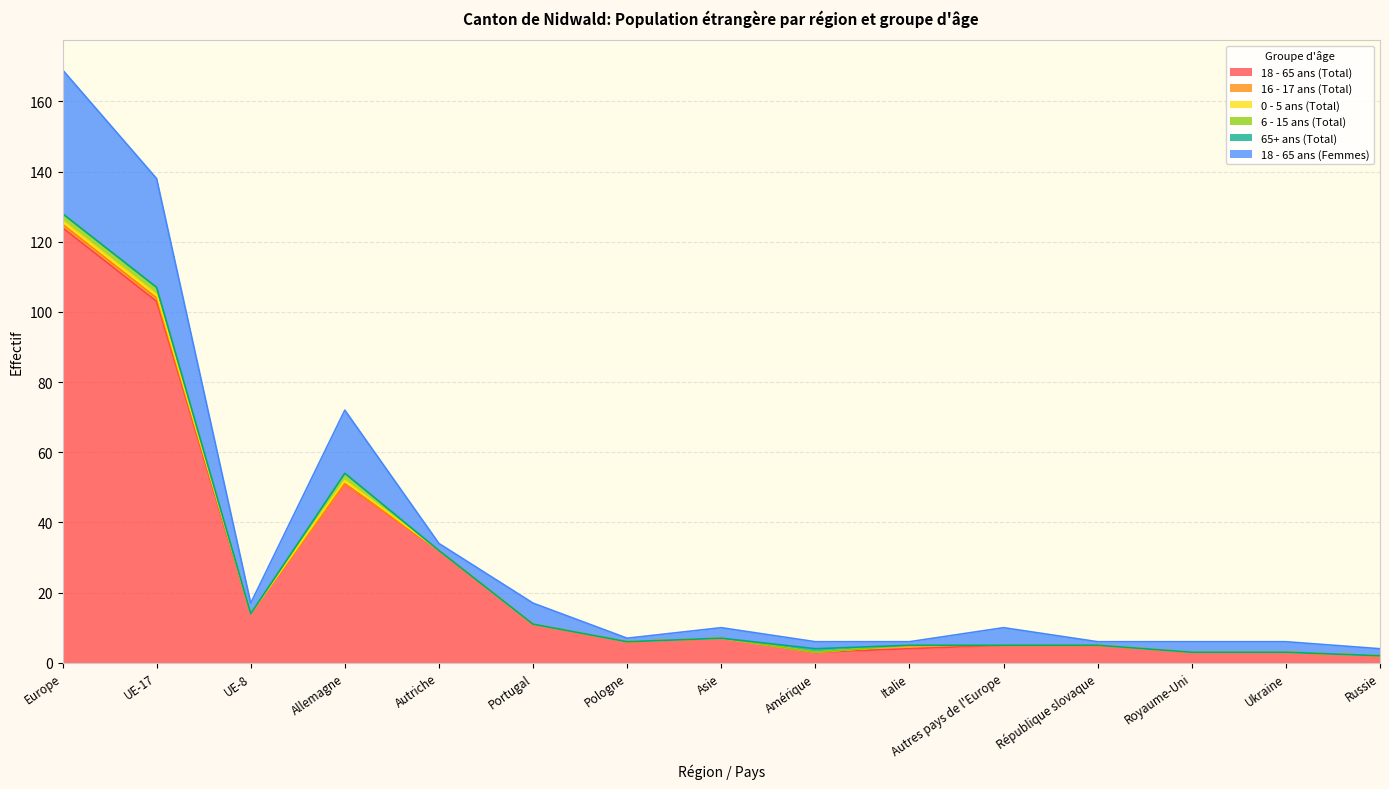

True or false: 18 - 65 ans (Femmes) has a value of 3 at Amérique.

False